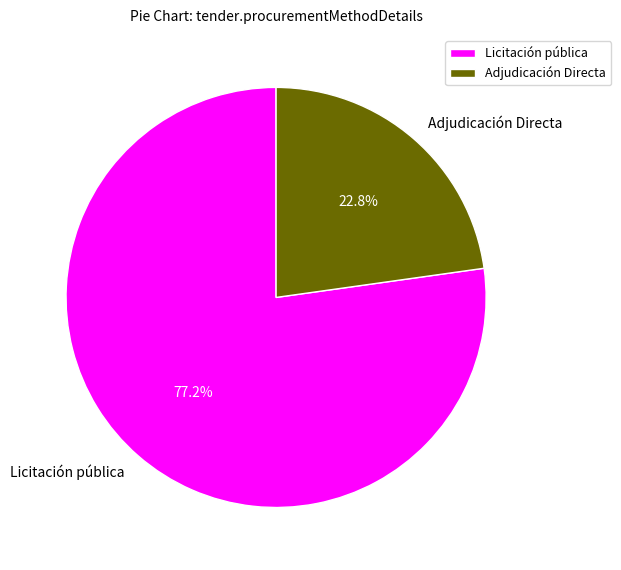

Combined, what portion of the pie is Adjudicación Directa and Licitación pública?

100.0%